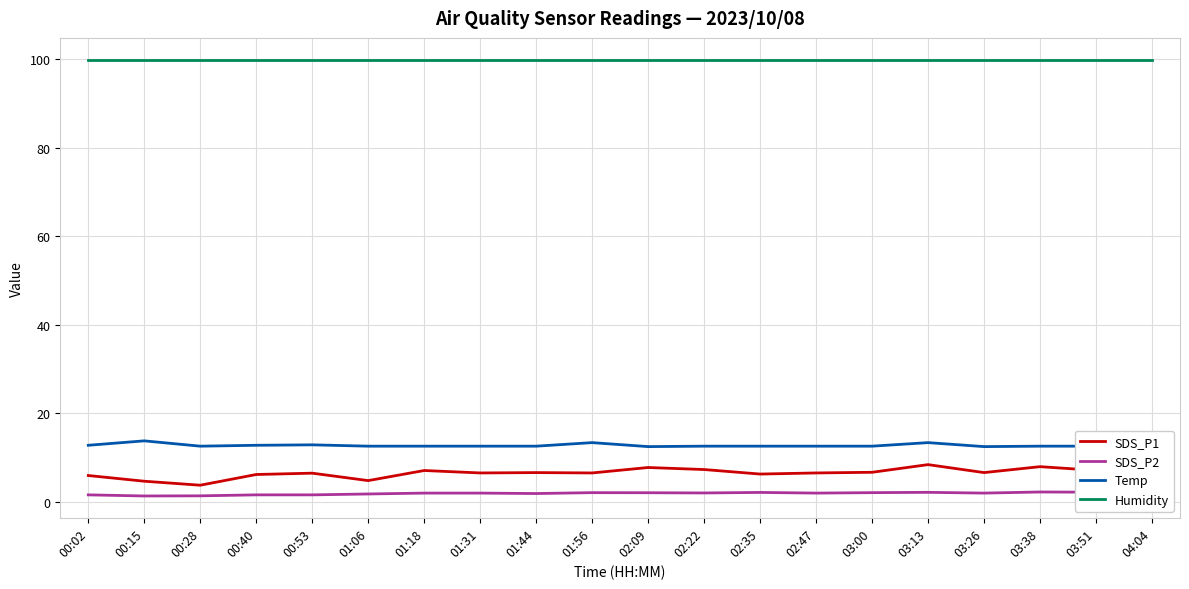

The SDS_P2 series shows 1.4 at 00:15. True or false?

True